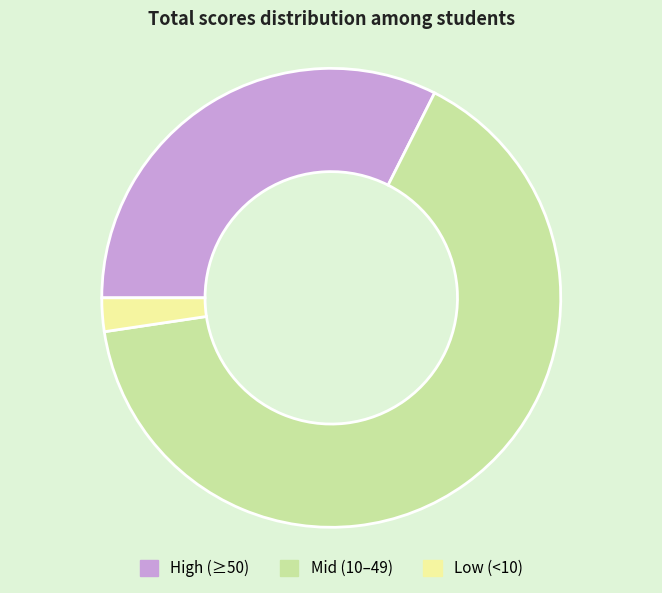

Combined, do Mid (10–49) and High (≥50) account for over 50%?

Yes